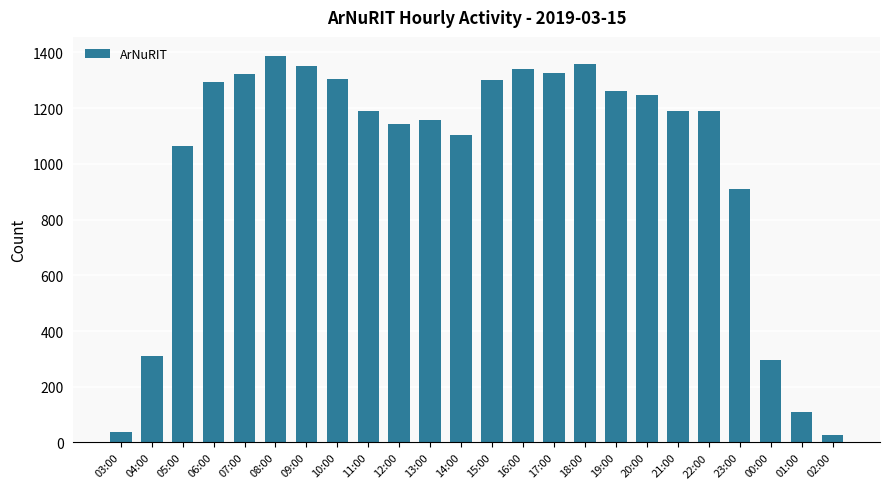

Does the chart contain stacked bars?

No